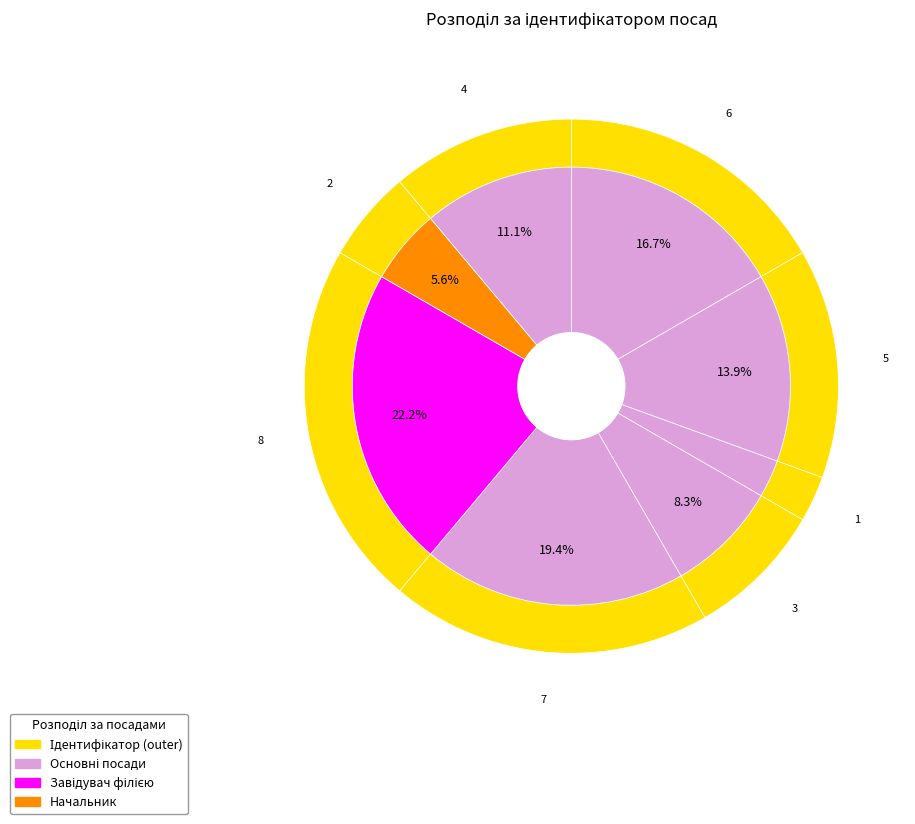

Is Завідувач філією the majority of the pie?

No